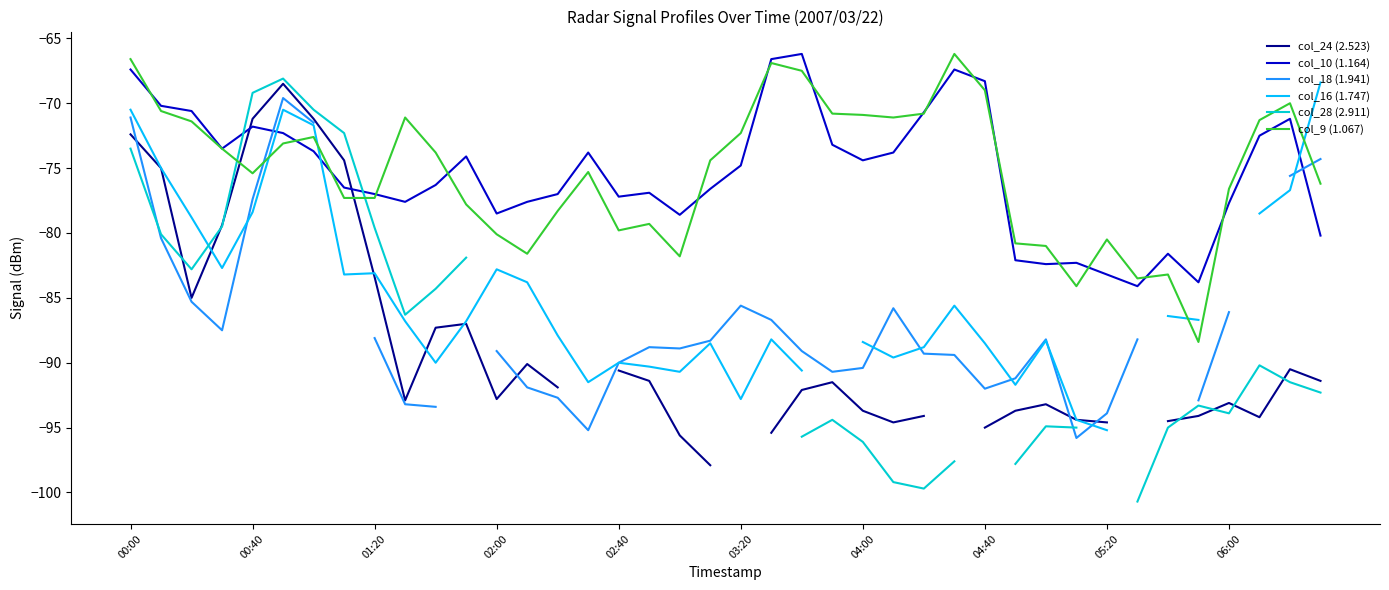

What is the maximum value for col_9 (1.067)?

-66.2